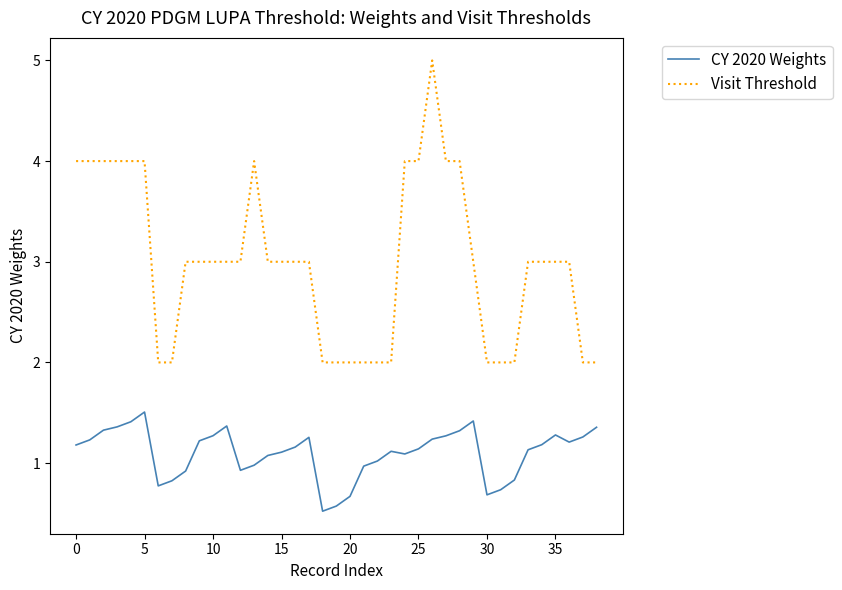

Which series has the largest total across all categories?

Visit Threshold